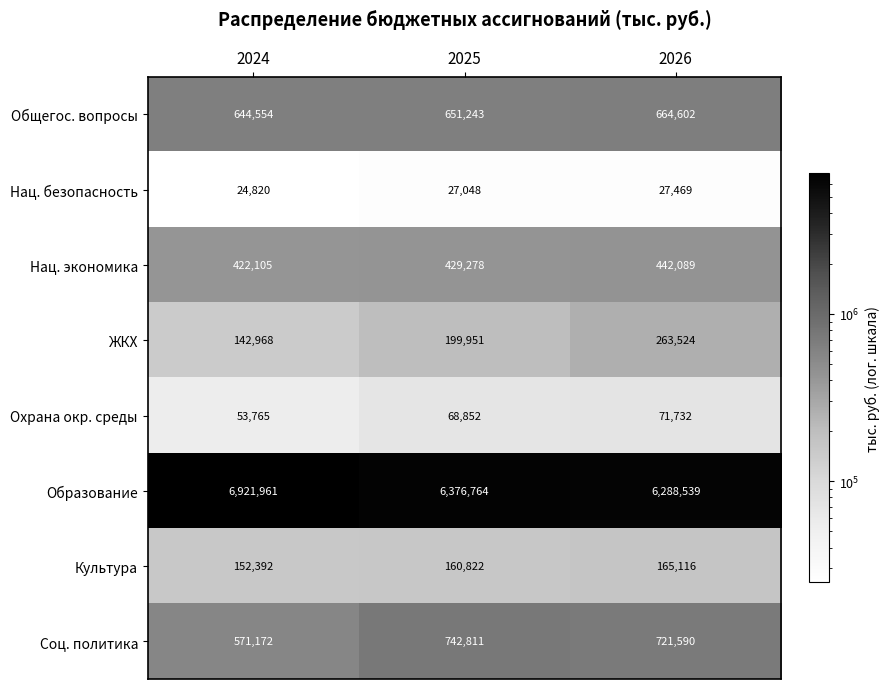

At which category does the chart reach its peak across all series?

2024